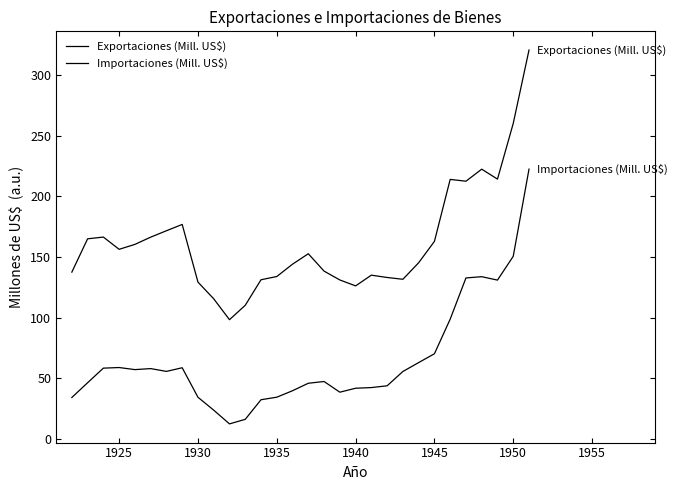

In Exportaciones (Mill. US$), how many points are higher than both neighbors (excluding endpoints)?

6